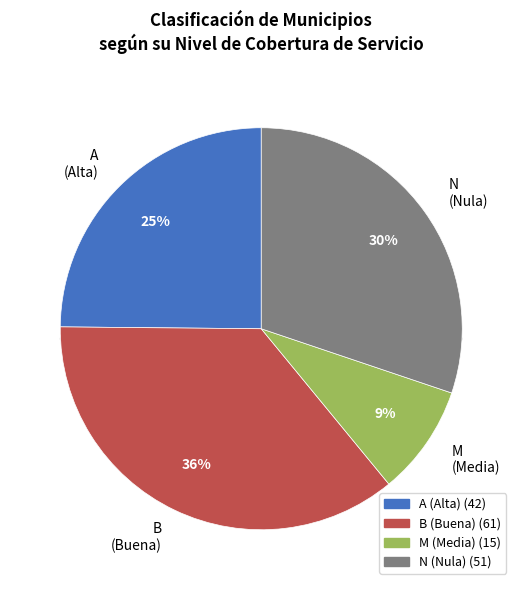

How many segments does this pie chart have?

4